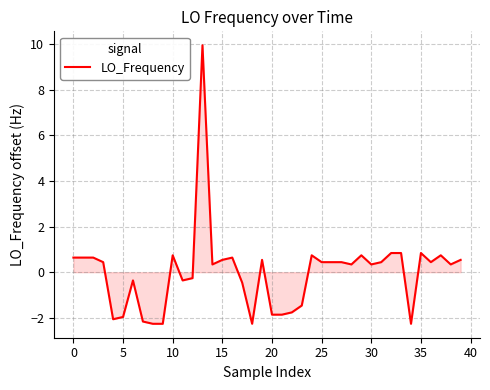

How many negative values are there?

15